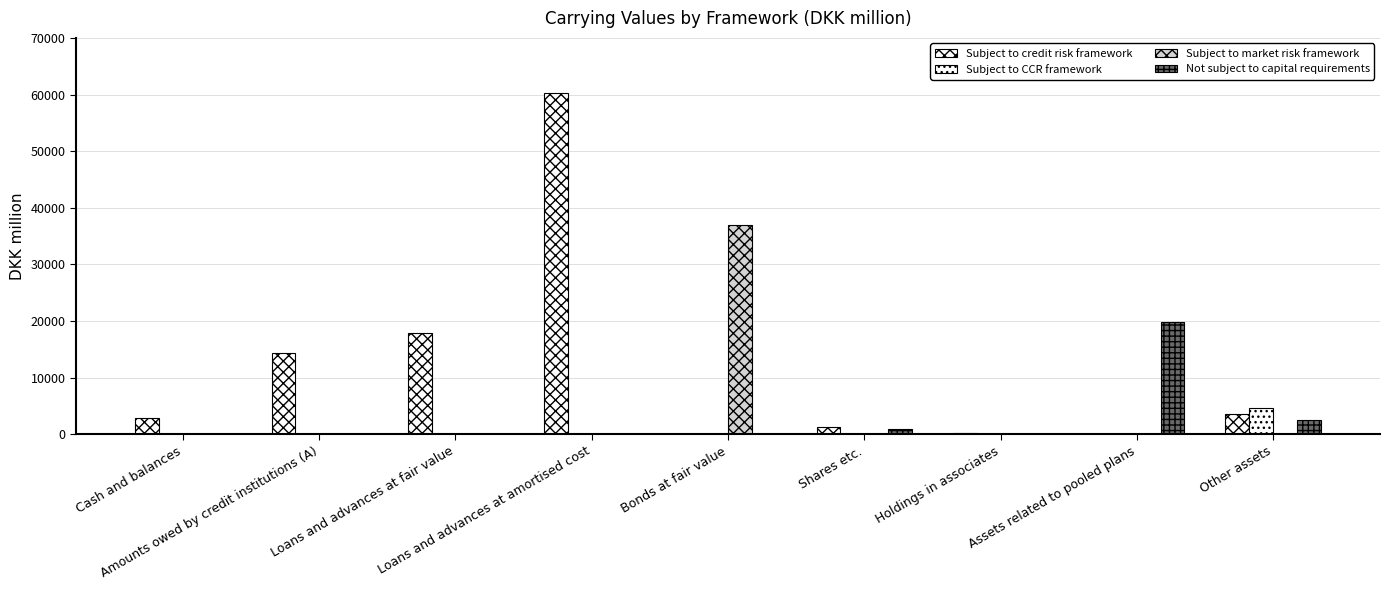

Is it true that Not subject to capital requirements equals 0 at Cash and balances?

True